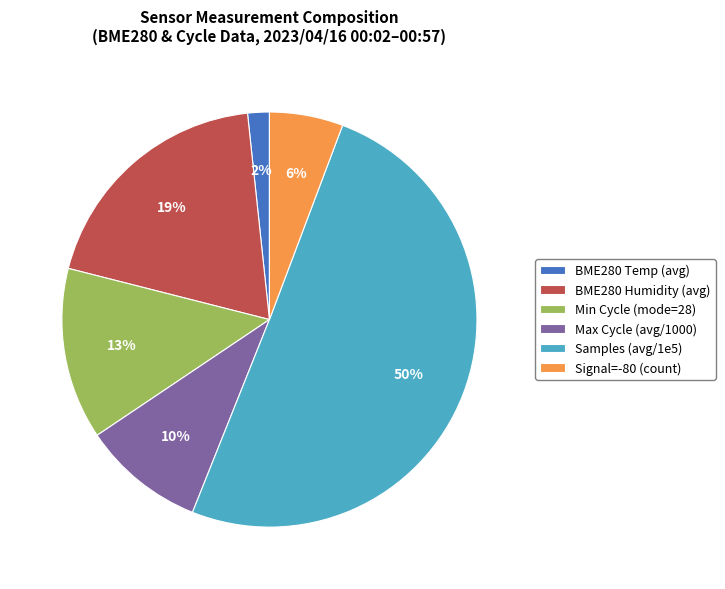

Count the number of slices in the pie.

6